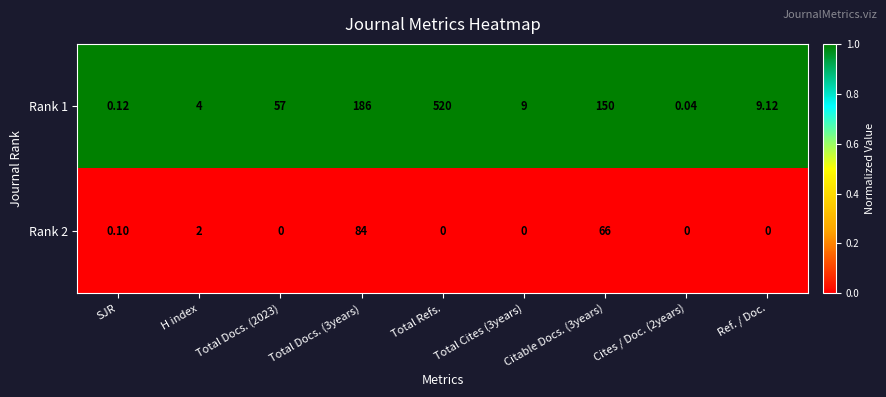

At H index, list the series in order from largest to smallest.

Rank 1, Rank 2